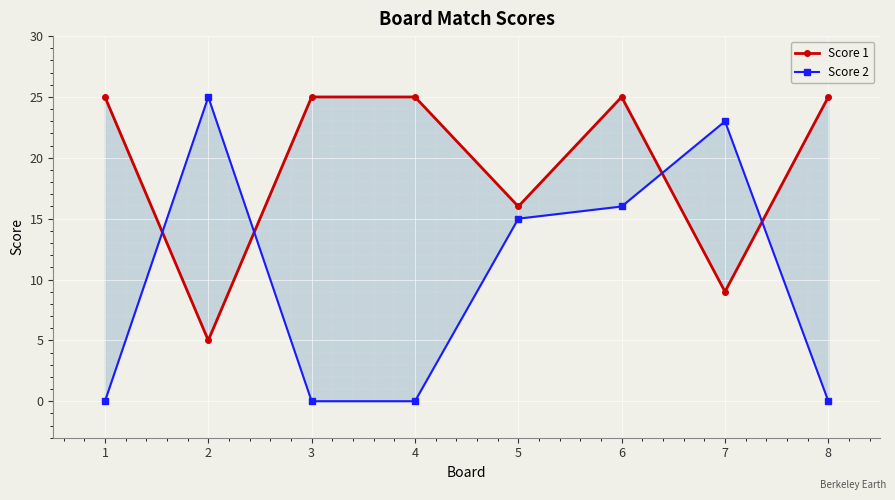

What is the total value across all series at 2?

30